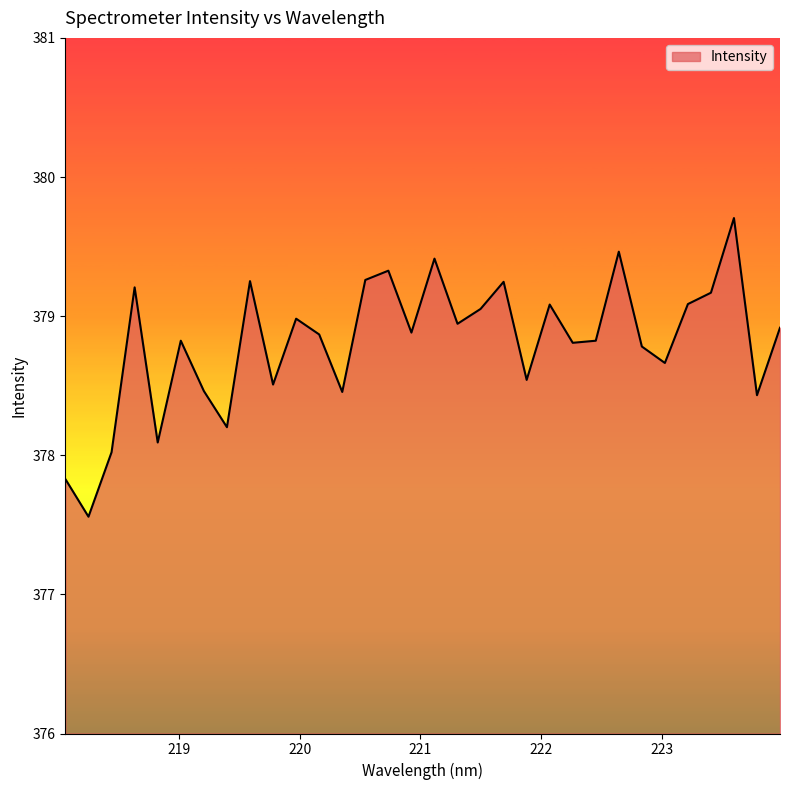

What is the maximum value shown in the chart?

379.7